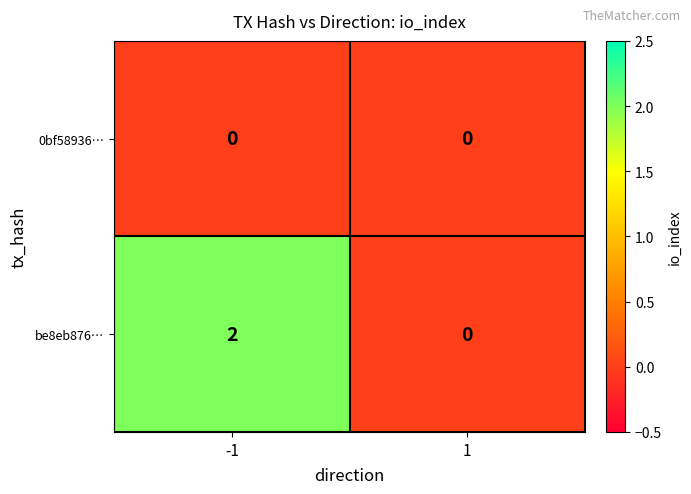

Which series has the widest spread of values?

be8eb876…